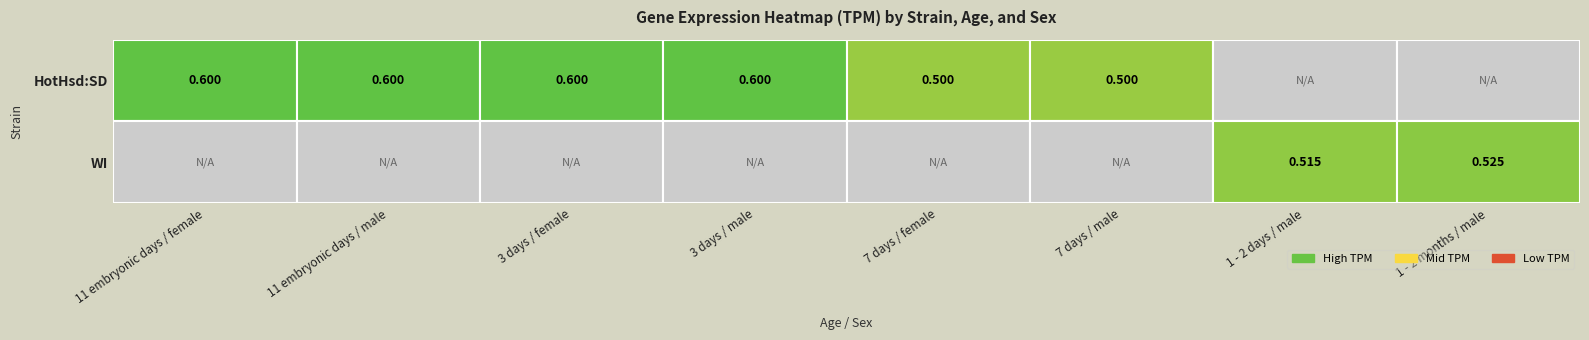

Rank the categories by value from highest to lowest.

11 embryonic days_female, 11 embryonic days_male, 3 days_female, 3 days_male, 1 - 2 months_male, 1 - 2 days_male, 7 days_female, 7 days_male